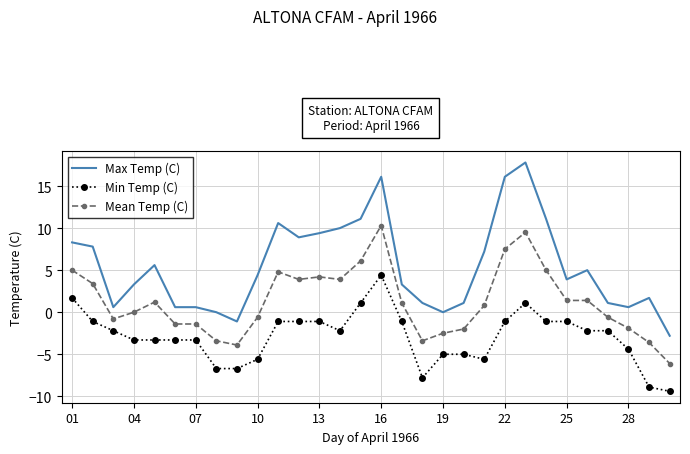

What are all the series names shown in the legend?

Max Temp (C), Min Temp (C), Mean Temp (C)